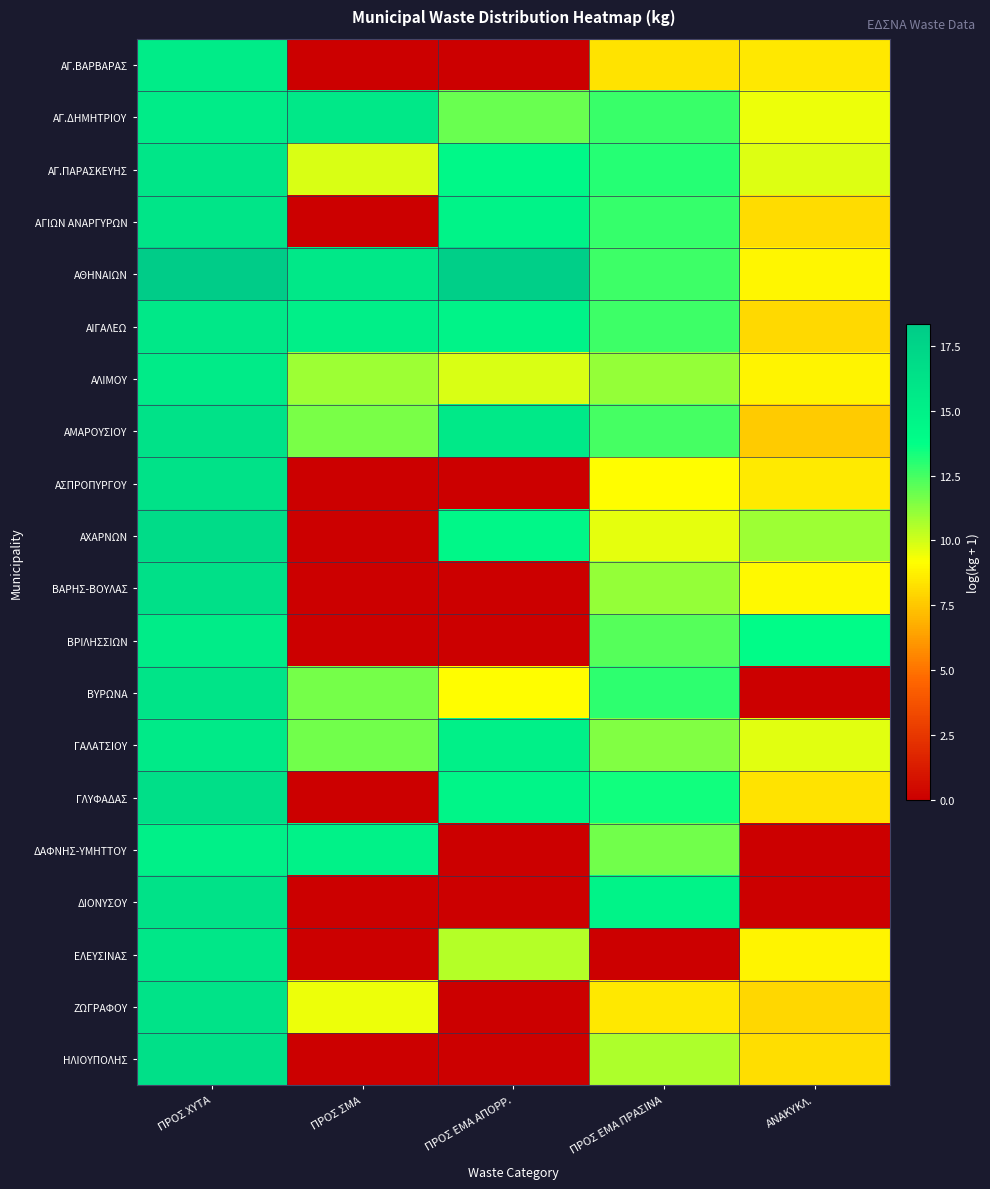

Reading left to right, transcribe all the data shown in this chart.

ΑΓ.ΒΑΡΒΑΡΑΣ: ΠΡΟΣ ΧΥΤΑ=15.4	ΠΡΟΣ ΣΜΑ=0.0	ΠΡΟΣ ΕΜΑ ΑΠΟΡΡ.=0.0	ΠΡΟΣ ΕΜΑ ΠΡΑΣΙΝΑ=8.4	ΑΝΑΚΥΚΛ.=8.5
ΑΓ.ΔΗΜΗΤΡΙΟΥ: ΠΡΟΣ ΧΥΤΑ=15.4	ΠΡΟΣ ΣΜΑ=15.8	ΠΡΟΣ ΕΜΑ ΑΠΟΡΡ.=11.9	ΠΡΟΣ ΕΜΑ ΠΡΑΣΙΝΑ=12.7	ΑΝΑΚΥΚΛ.=9.5
ΑΓ.ΠΑΡΑΣΚΕΥΗΣ: ΠΡΟΣ ΧΥΤΑ=16.0	ΠΡΟΣ ΣΜΑ=9.8	ΠΡΟΣ ΕΜΑ ΑΠΟΡΡ.=14.4	ΠΡΟΣ ΕΜΑ ΠΡΑΣΙΝΑ=13.1	ΑΝΑΚΥΚΛ.=9.8
ΑΓΙΩΝ ΑΝΑΡΓΥΡΩΝ: ΠΡΟΣ ΧΥΤΑ=16.0	ΠΡΟΣ ΣΜΑ=0.0	ΠΡΟΣ ΕΜΑ ΑΠΟΡΡ.=14.8	ΠΡΟΣ ΕΜΑ ΠΡΑΣΙΝΑ=12.7	ΑΝΑΚΥΚΛ.=8.2
ΑΘΗΝΑΙΩΝ: ΠΡΟΣ ΧΥΤΑ=18.3	ΠΡΟΣ ΣΜΑ=15.7	ΠΡΟΣ ΕΜΑ ΑΠΟΡΡ.=18.0	ΠΡΟΣ ΕΜΑ ΠΡΑΣΙΝΑ=12.7	ΑΝΑΚΥΚΛ.=8.9
ΑΙΓΑΛΕΩ: ΠΡΟΣ ΧΥΤΑ=15.7	ΠΡΟΣ ΣΜΑ=15.1	ΠΡΟΣ ΕΜΑ ΑΠΟΡΡ.=14.8	ΠΡΟΣ ΕΜΑ ΠΡΑΣΙΝΑ=12.6	ΑΝΑΚΥΚΛ.=8.1
ΑΛΙΜΟΥ: ΠΡΟΣ ΧΥΤΑ=15.5	ΠΡΟΣ ΣΜΑ=10.9	ΠΡΟΣ ΕΜΑ ΑΠΟΡΡ.=9.9	ΠΡΟΣ ΕΜΑ ΠΡΑΣΙΝΑ=11.1	ΑΝΑΚΥΚΛ.=8.8
ΑΜΑΡΟΥΣΙΟΥ: ΠΡΟΣ ΧΥΤΑ=16.3	ΠΡΟΣ ΣΜΑ=11.5	ΠΡΟΣ ΕΜΑ ΑΠΟΡΡ.=15.6	ΠΡΟΣ ΕΜΑ ΠΡΑΣΙΝΑ=12.5	ΑΝΑΚΥΚΛ.=7.7
ΑΣΠΡΟΠΥΡΓΟΥ: ΠΡΟΣ ΧΥΤΑ=16.3	ΠΡΟΣ ΣΜΑ=0.0	ΠΡΟΣ ΕΜΑ ΑΠΟΡΡ.=0.0	ΠΡΟΣ ΕΜΑ ΠΡΑΣΙΝΑ=9.1	ΑΝΑΚΥΚΛ.=8.6
ΑΧΑΡΝΩΝ: ΠΡΟΣ ΧΥΤΑ=16.9	ΠΡΟΣ ΣΜΑ=0.0	ΠΡΟΣ ΕΜΑ ΑΠΟΡΡ.=14.4	ΠΡΟΣ ΕΜΑ ΠΡΑΣΙΝΑ=9.7	ΑΝΑΚΥΚΛ.=10.9
ΒΑΡΗΣ-ΒΟΥΛΑΣ: ΠΡΟΣ ΧΥΤΑ=16.4	ΠΡΟΣ ΣΜΑ=0.0	ΠΡΟΣ ΕΜΑ ΑΠΟΡΡ.=0.0	ΠΡΟΣ ΕΜΑ ΠΡΑΣΙΝΑ=11.1	ΑΝΑΚΥΚΛ.=9.0
ΒΡΙΛΗΣΣΙΩΝ: ΠΡΟΣ ΧΥΤΑ=15.5	ΠΡΟΣ ΣΜΑ=0.0	ΠΡΟΣ ΕΜΑ ΑΠΟΡΡ.=0.0	ΠΡΟΣ ΕΜΑ ΠΡΑΣΙΝΑ=12.2	ΑΝΑΚΥΚΛ.=14.0
ΒΥΡΩΝΑ: ΠΡΟΣ ΧΥΤΑ=16.1	ΠΡΟΣ ΣΜΑ=11.7	ΠΡΟΣ ΕΜΑ ΑΠΟΡΡ.=9.1	ΠΡΟΣ ΕΜΑ ΠΡΑΣΙΝΑ=12.9	ΑΝΑΚΥΚΛ.=0.0
ΓΑΛΑΤΣΙΟΥ: ΠΡΟΣ ΧΥΤΑ=15.6	ΠΡΟΣ ΣΜΑ=11.7	ΠΡΟΣ ΕΜΑ ΑΠΟΡΡ.=15.0	ΠΡΟΣ ΕΜΑ ΠΡΑΣΙΝΑ=11.4	ΑΝΑΚΥΚΛ.=9.7
ΓΛΥΦΑΔΑΣ: ΠΡΟΣ ΧΥΤΑ=16.6	ΠΡΟΣ ΣΜΑ=0.0	ΠΡΟΣ ΕΜΑ ΑΠΟΡΡ.=14.6	ΠΡΟΣ ΕΜΑ ΠΡΑΣΙΝΑ=13.4	ΑΝΑΚΥΚΛ.=8.3
ΔΑΦΝΗΣ-ΥΜΗΤΤΟΥ: ΠΡΟΣ ΧΥΤΑ=15.1	ΠΡΟΣ ΣΜΑ=14.9	ΠΡΟΣ ΕΜΑ ΑΠΟΡΡ.=0.0	ΠΡΟΣ ΕΜΑ ΠΡΑΣΙΝΑ=11.7	ΑΝΑΚΥΚΛ.=0.0
ΔΙΟΝΥΣΟΥ: ΠΡΟΣ ΧΥΤΑ=16.3	ΠΡΟΣ ΣΜΑ=0.0	ΠΡΟΣ ΕΜΑ ΑΠΟΡΡ.=0.0	ΠΡΟΣ ΕΜΑ ΠΡΑΣΙΝΑ=14.8	ΑΝΑΚΥΚΛ.=0.0
ΕΛΕΥΣΙΝΑΣ: ΠΡΟΣ ΧΥΤΑ=15.8	ΠΡΟΣ ΣΜΑ=0.0	ΠΡΟΣ ΕΜΑ ΑΠΟΡΡ.=10.5	ΠΡΟΣ ΕΜΑ ΠΡΑΣΙΝΑ=0.0	ΑΝΑΚΥΚΛ.=8.8
ΖΩΓΡΑΦΟΥ: ΠΡΟΣ ΧΥΤΑ=16.2	ΠΡΟΣ ΣΜΑ=9.5	ΠΡΟΣ ΕΜΑ ΑΠΟΡΡ.=0.0	ΠΡΟΣ ΕΜΑ ΠΡΑΣΙΝΑ=8.5	ΑΝΑΚΥΚΛ.=8.0
ΗΛΙΟΥΠΟΛΗΣ: ΠΡΟΣ ΧΥΤΑ=16.4	ΠΡΟΣ ΣΜΑ=0.0	ΠΡΟΣ ΕΜΑ ΑΠΟΡΡ.=0.0	ΠΡΟΣ ΕΜΑ ΠΡΑΣΙΝΑ=10.7	ΑΝΑΚΥΚΛ.=8.2